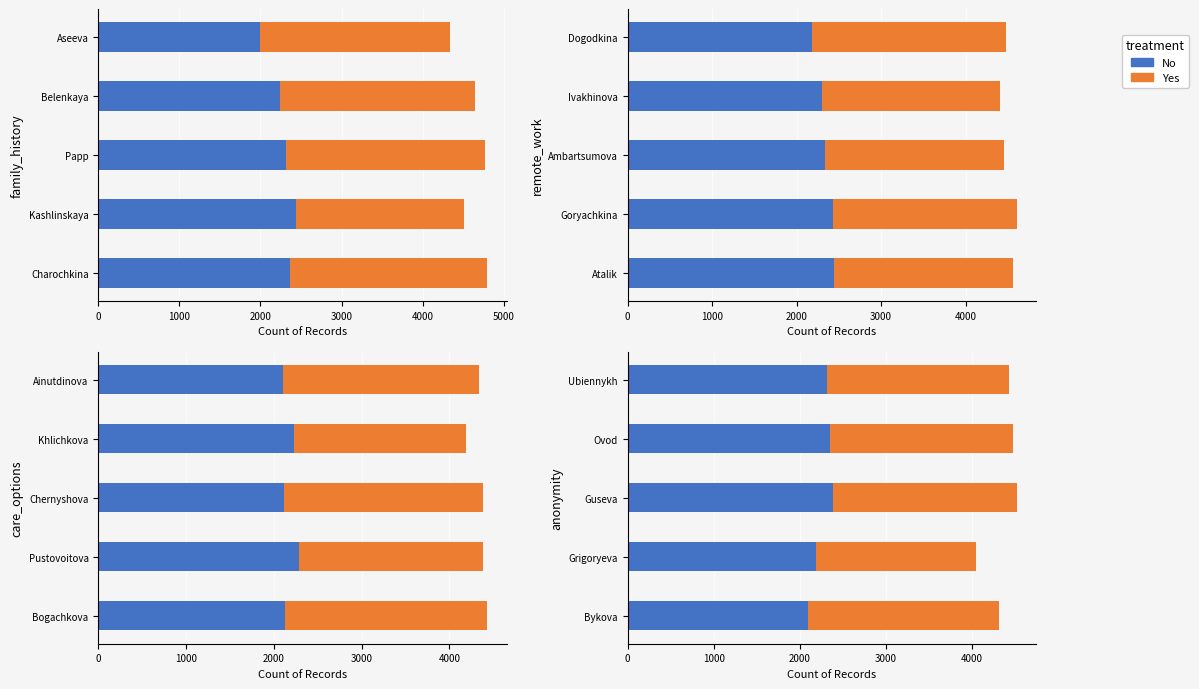

Which series has the widest spread of values?

Yes